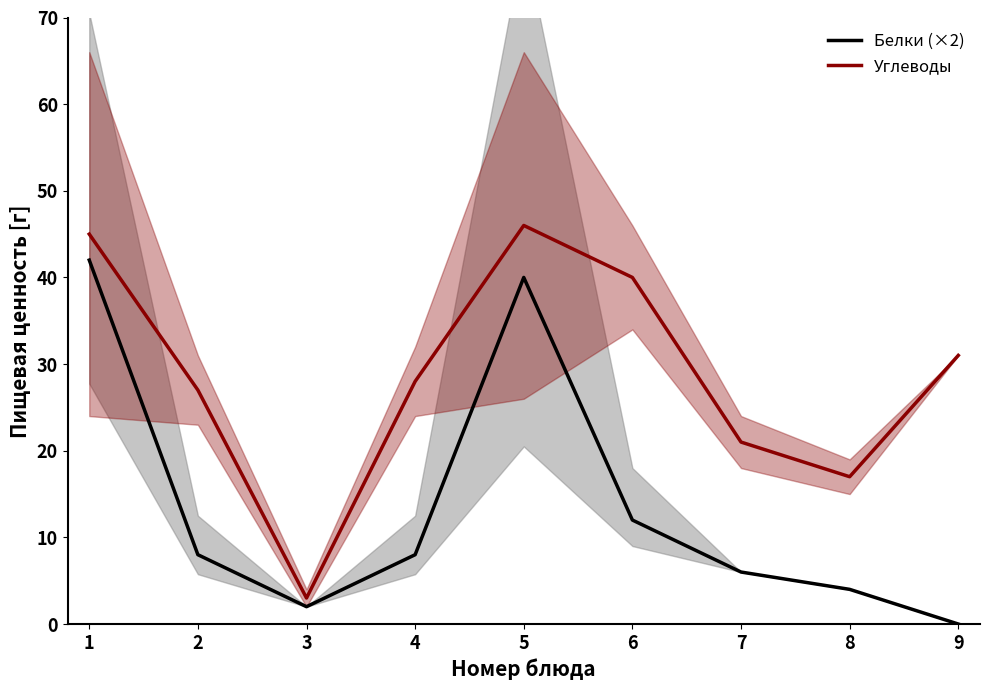

At which category does Белки (×2) reach its first local valley?

3